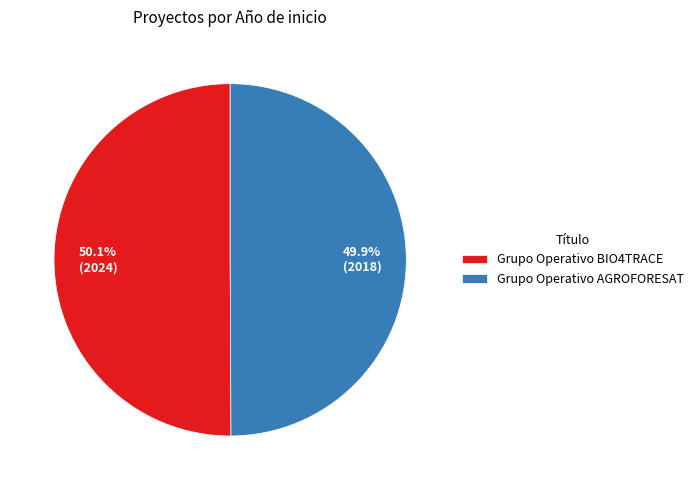

Approximately how many times larger is the value at Grupo Operativo AGROFORESAT compared to Grupo Operativo BIO4TRACE?

1.0